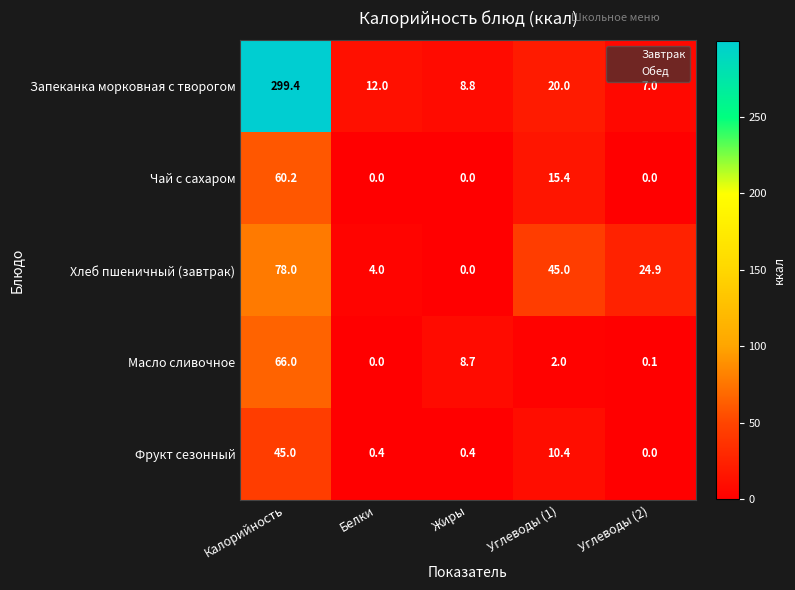

What is the sum of all Фрукт сезонный values?

56.2